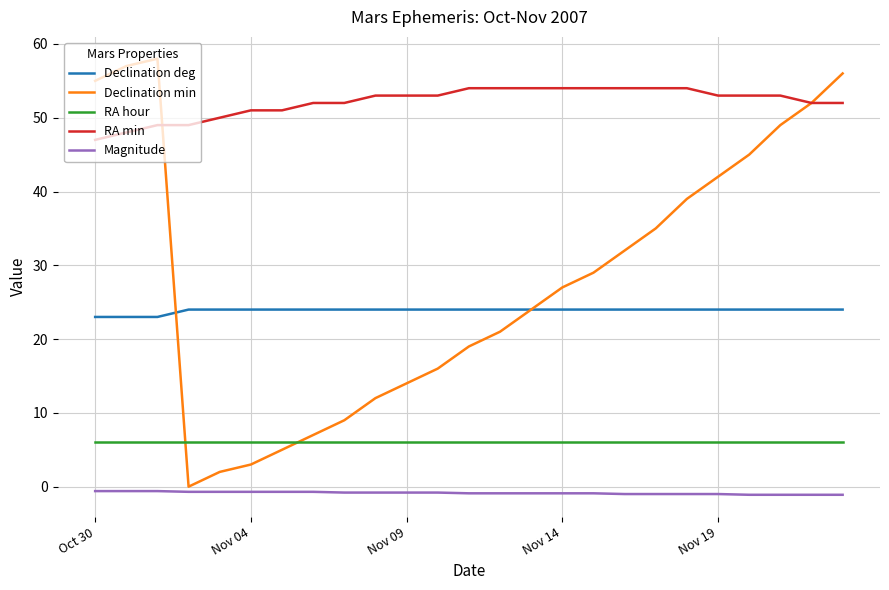

What is the average value of the RA min series?

52.1